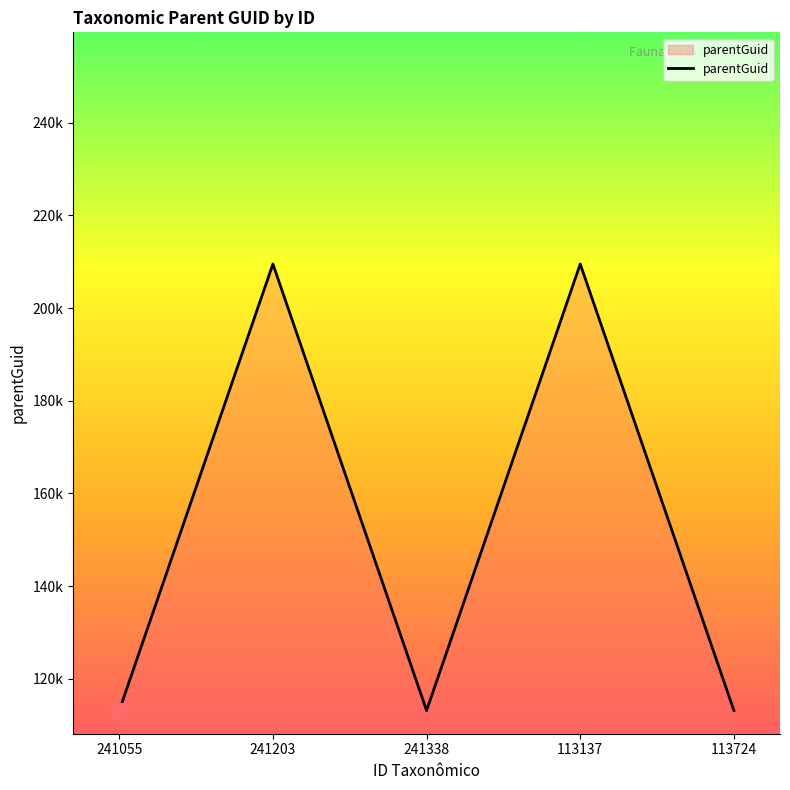

What is the change in value from 241055 to 113137?

+96360